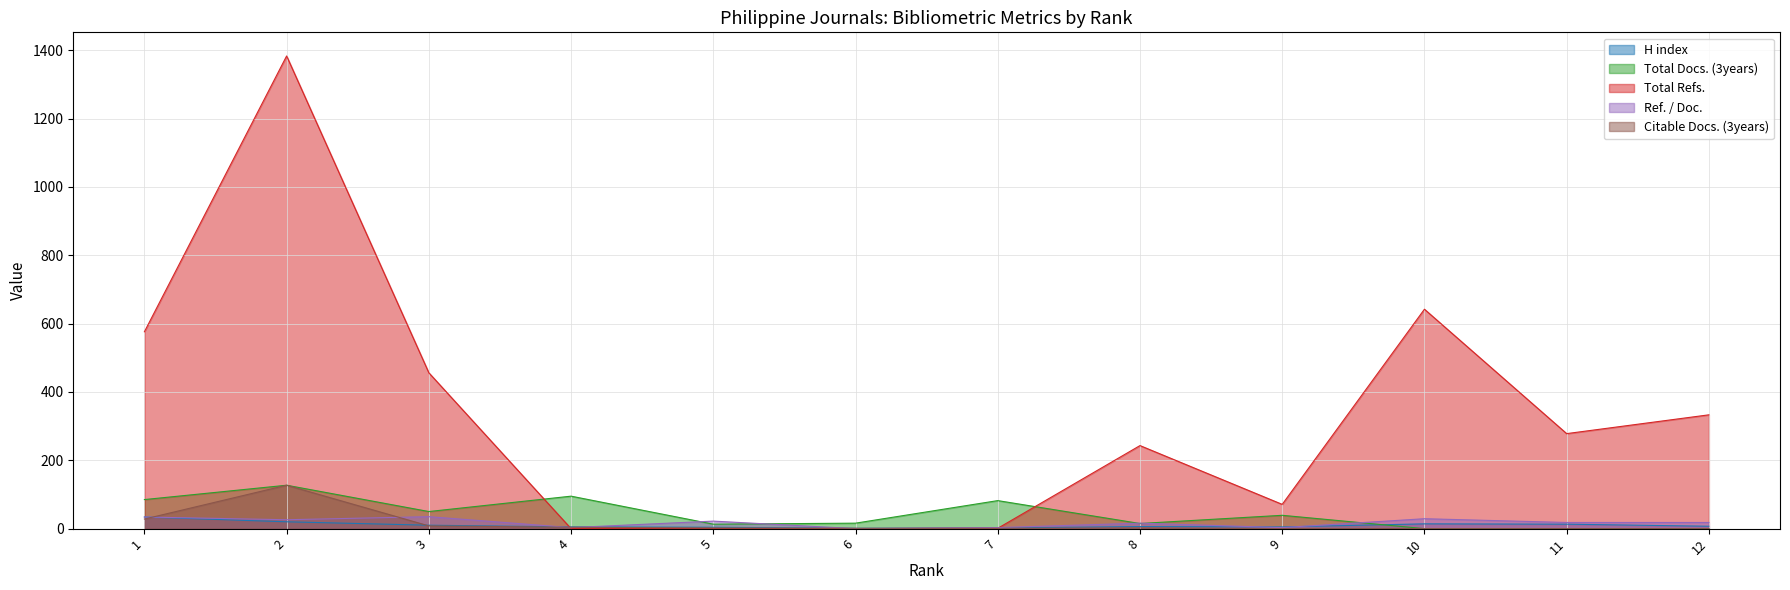

What is the sum of the Citable Docs. (3years) values at 3 and 2?

135